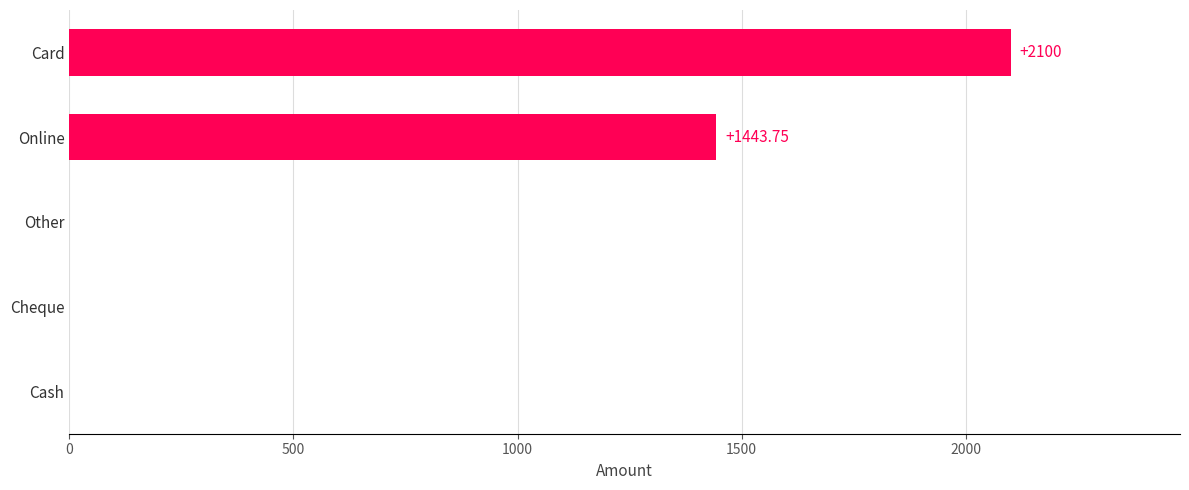

At which category does the chart reach its peak across all series?

Card